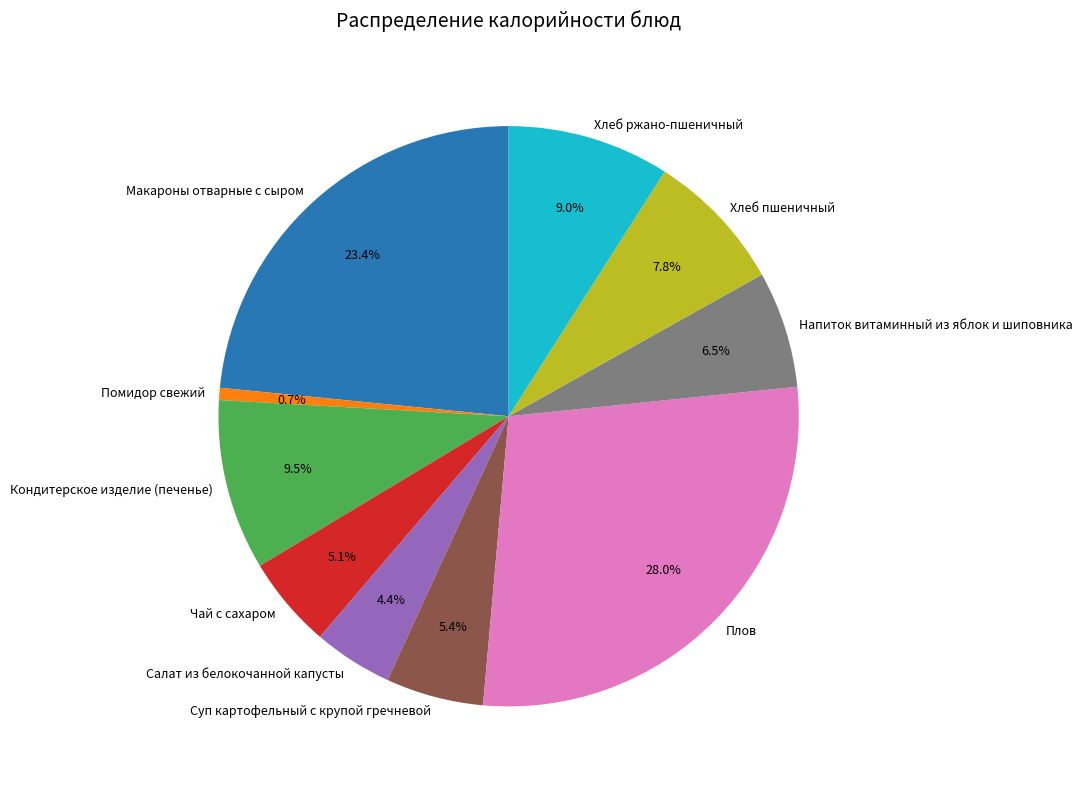

What is the smallest slice in the pie chart?

Помидор свежий